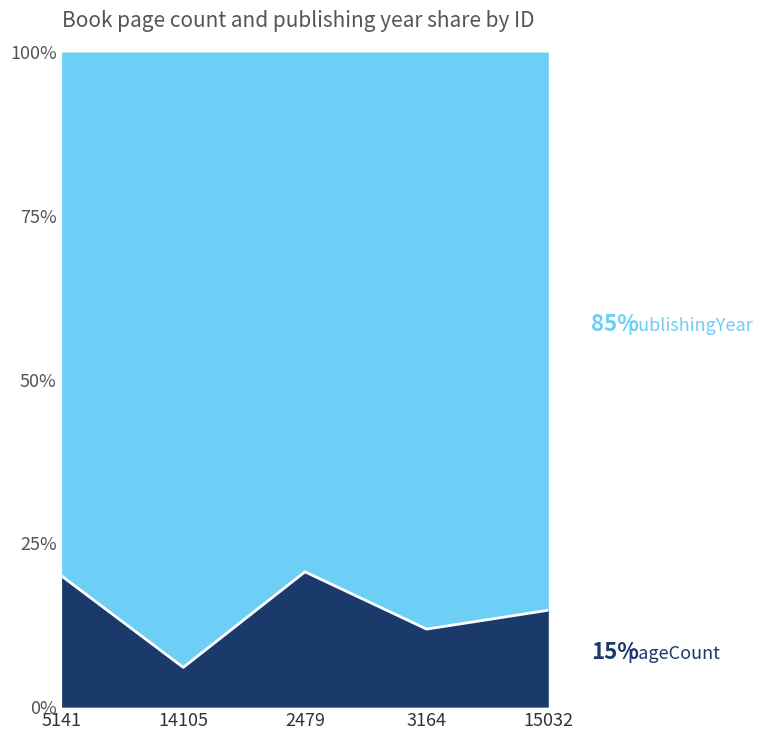

List the labels in order of value, largest first.

2479, 5141, 15032, 3164, 14105